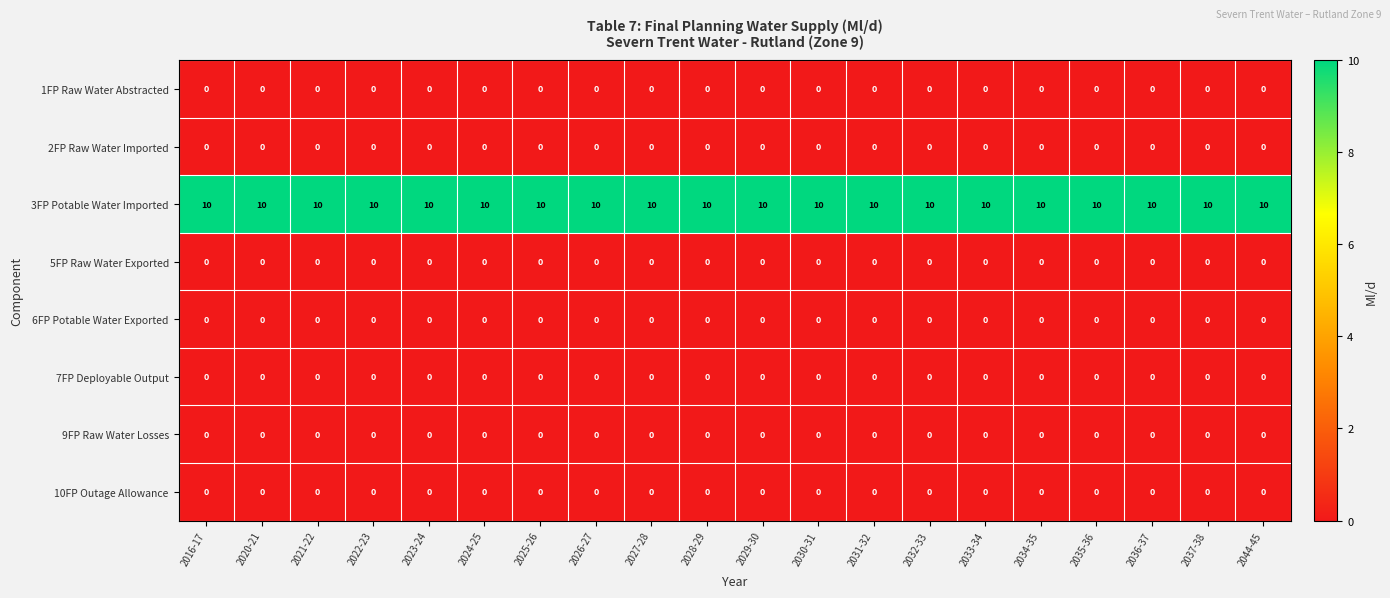

What is the difference between the highest and lowest values at 2029-30?

10